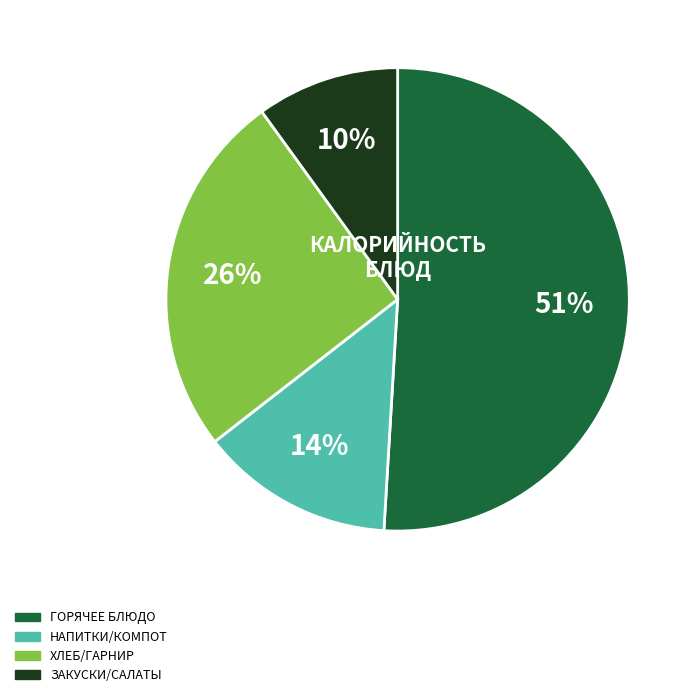

Is there any slice that represents more than half of the pie?

Yes